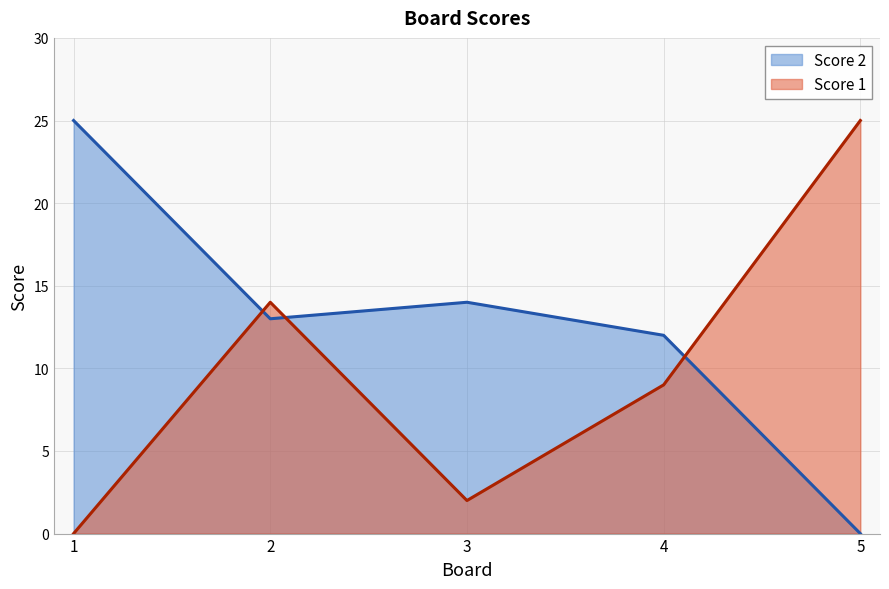

Is it true that Score 2 equals 13 at 2?

True